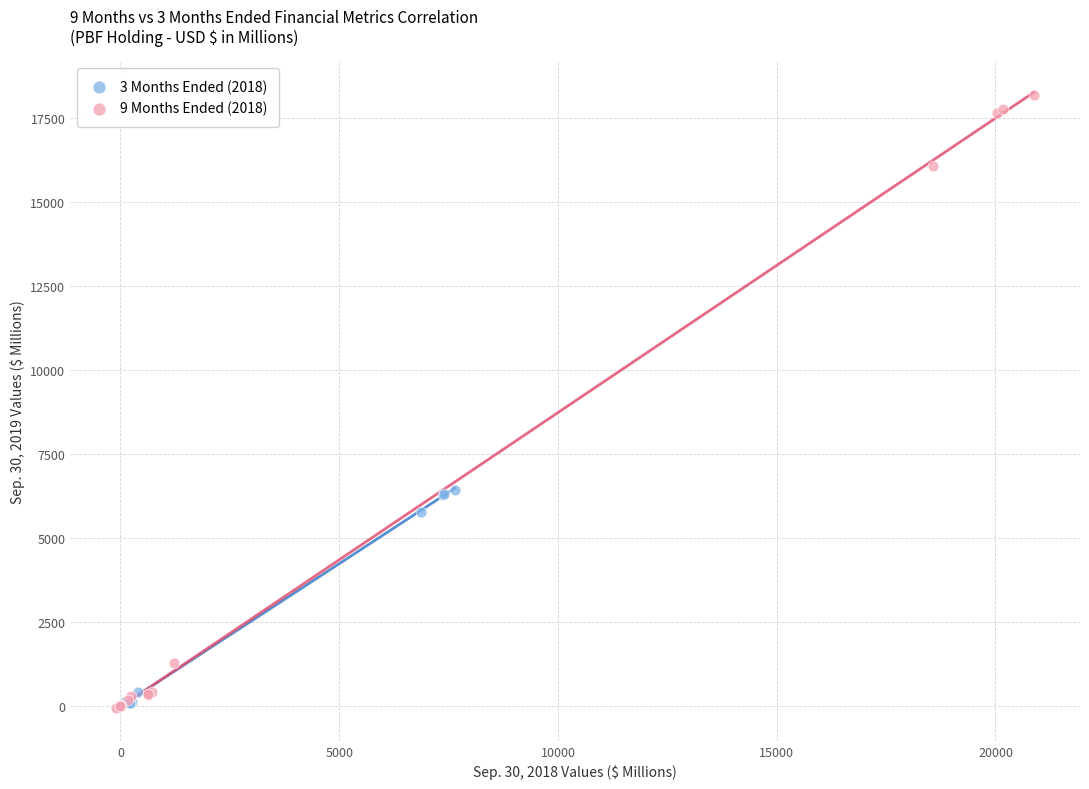

Which series contains the highest Y value?

9 Months Ended (2018)